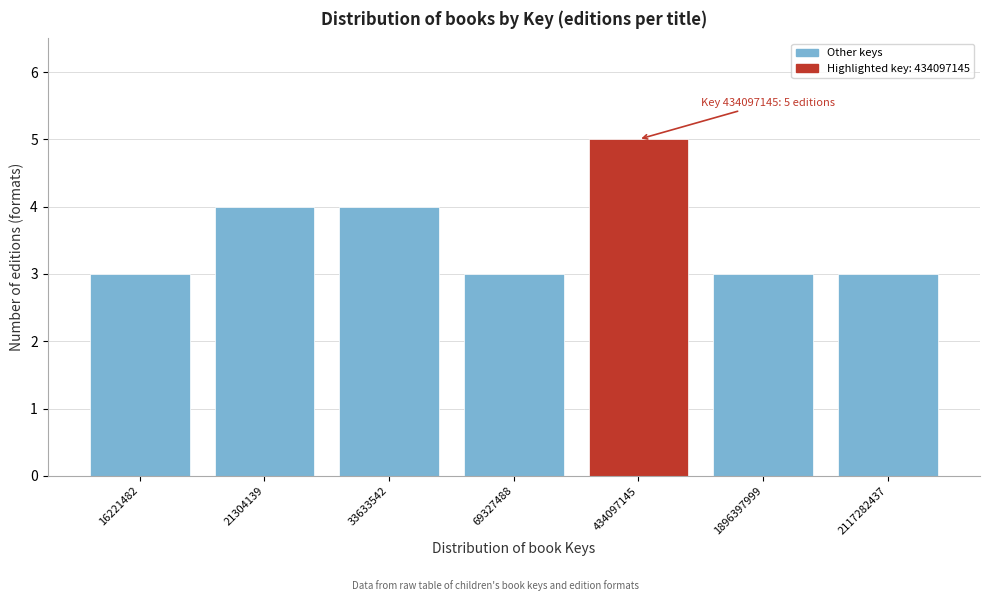

Reading left to right, transcribe all the data shown in this chart.

3	4	4	3	5	3	3